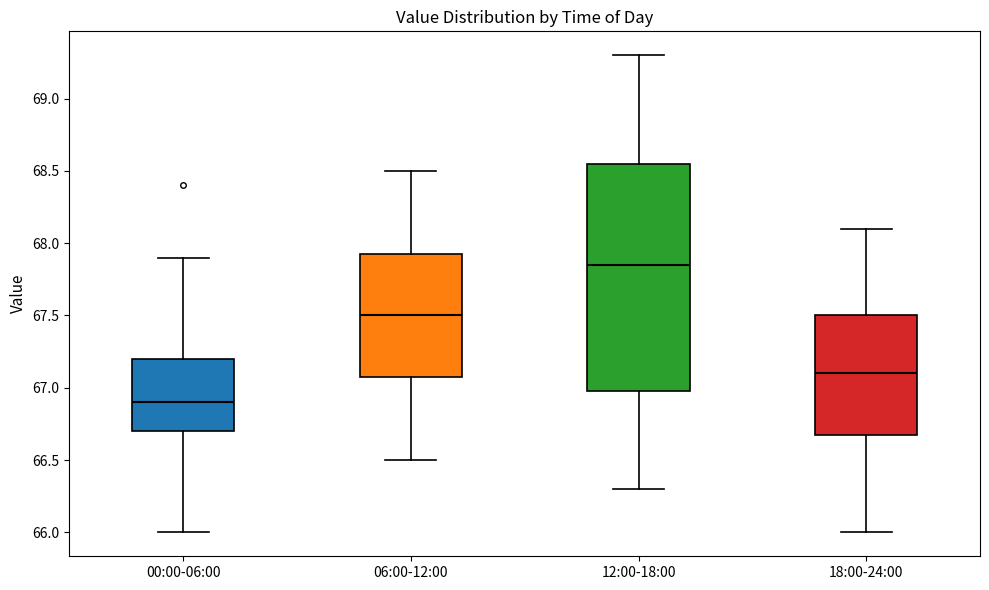

Reading left to right, read every box against the y-axis: the position of its median line, the range the box covers, and the ends of its whiskers. The values are not printed on the chart, so give them approximately, as read against the axis.

00:00-06:00: median 66.90, box 66.70 to 67.20, whiskers 66.00 to 67.90
06:00-12:00: median 67.50, box 67.10 to 67.95, whiskers 66.50 to 68.50
12:00-18:00: median 67.85, box 67.00 to 68.55, whiskers 66.30 to 69.30
18:00-24:00: median 67.10, box 66.70 to 67.50, whiskers 66.00 to 68.10